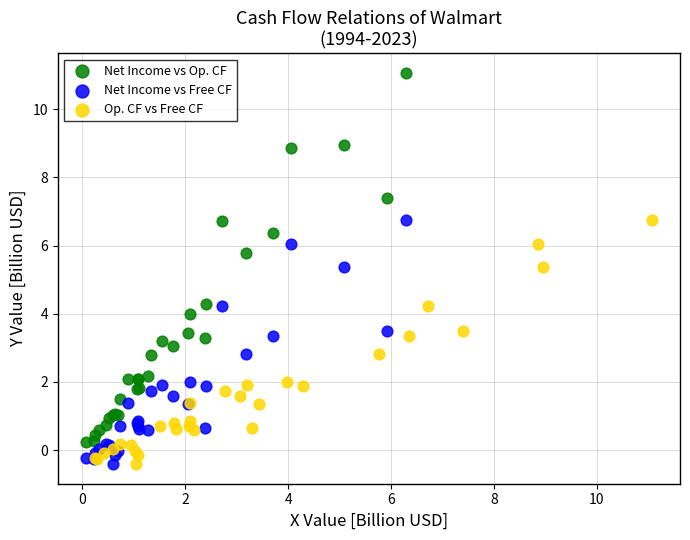

Which series contains the highest Y value?

Net Income vs Op. CF